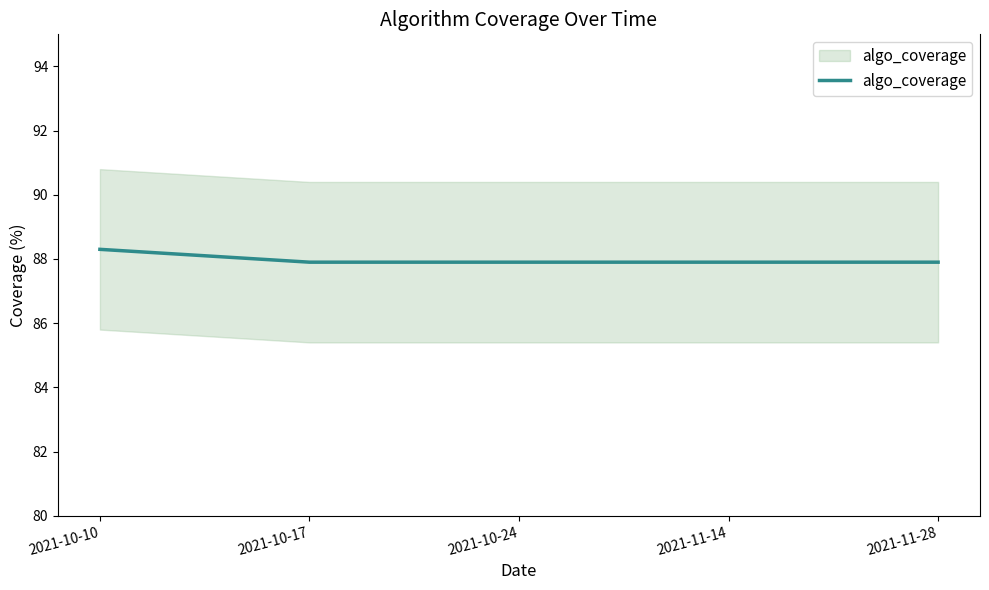

What is the ratio of the value at 2021-11-14 to the value at 2021-10-17?

1.0